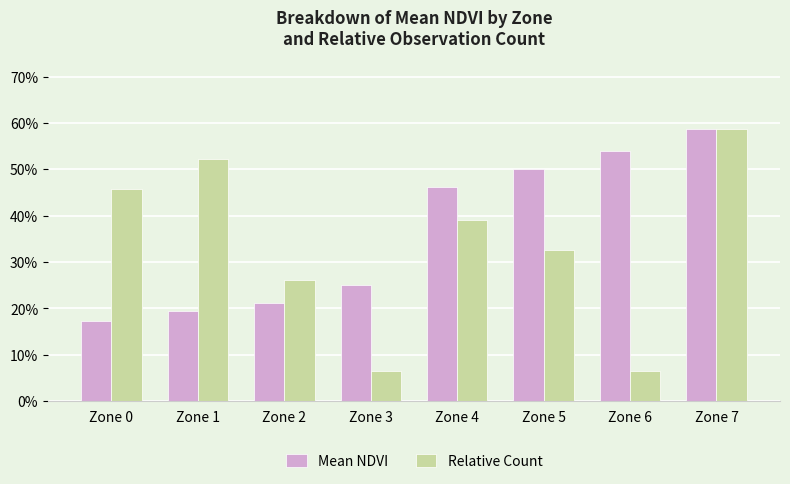

Which label corresponds to the smallest value in the chart?

Zone 3